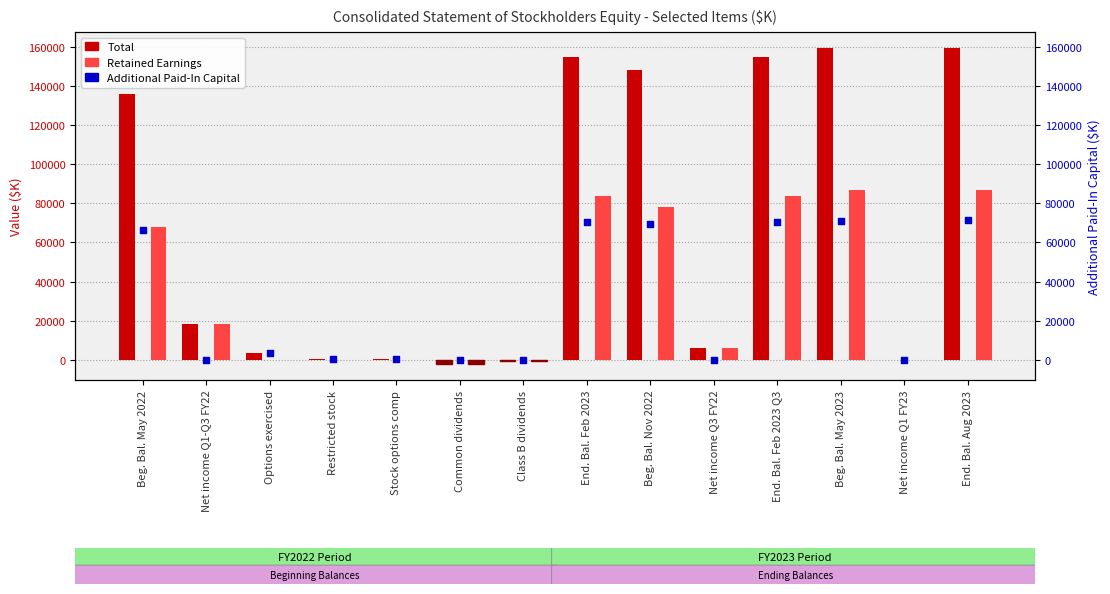

Which series contains the highest Y value?

Total